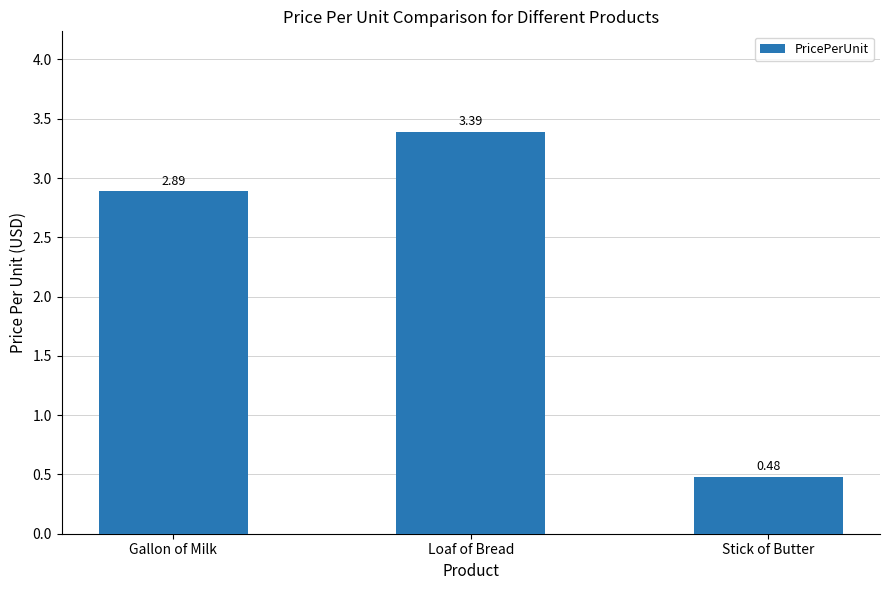

What is the average value?

2.3